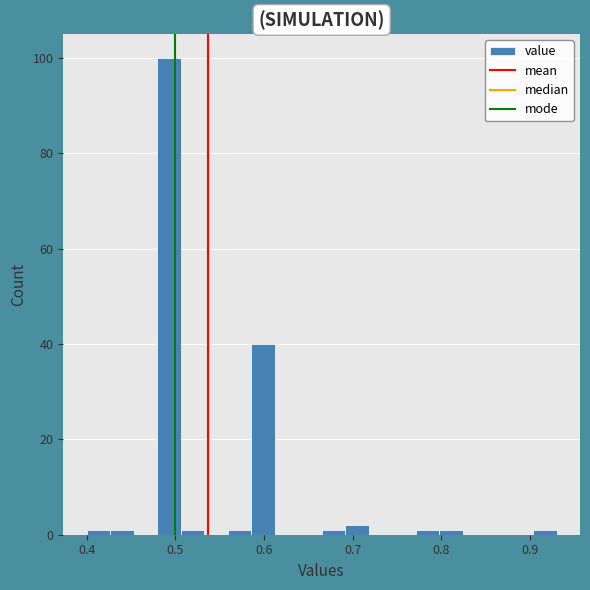

Around what value on the x-axis is the tallest bar? Give the approximate position of its centre, as read against the axis.

0.49